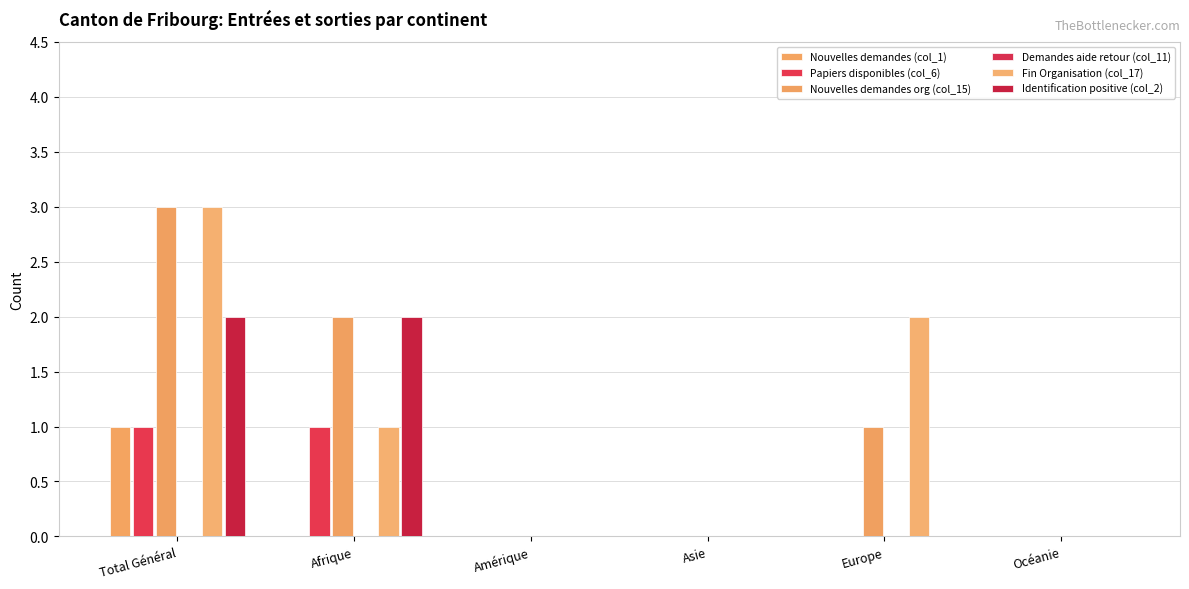

List the labels in order of Fin Organisation (col_17) value, largest first.

Total Général, Europe, Afrique, Amérique, Asie, Océanie